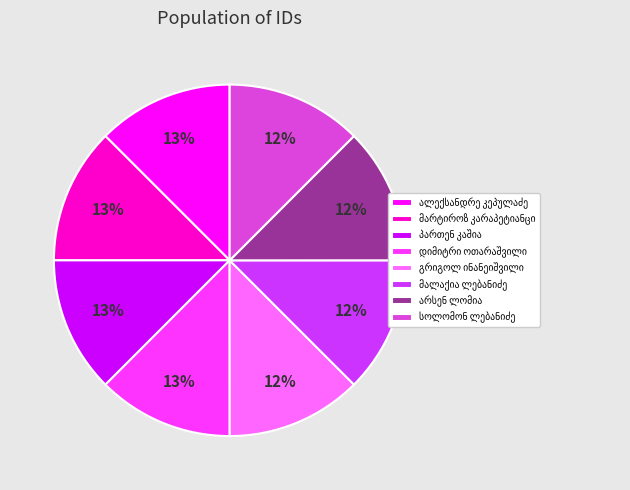

Is there a majority slice in this chart?

No